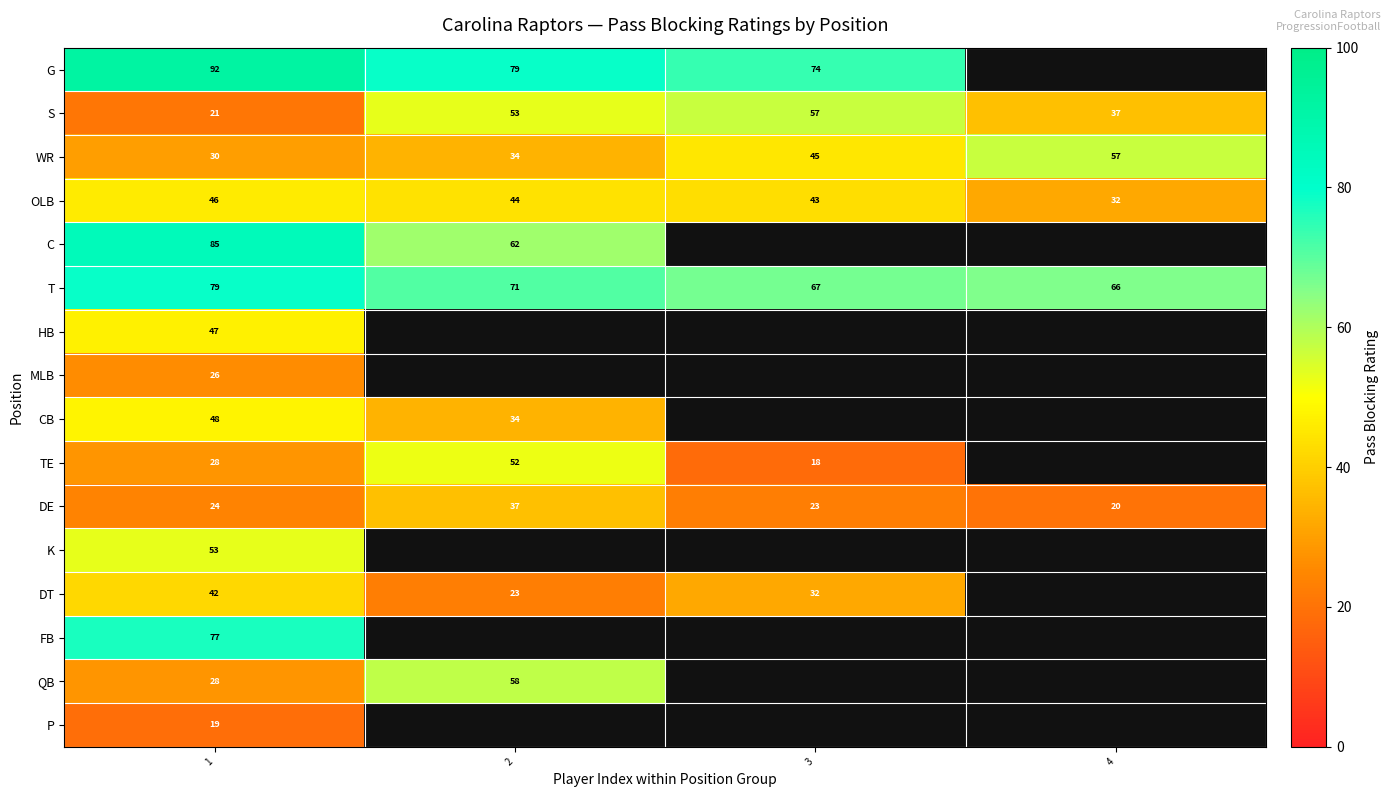

Is it true that G equals 52 at 3?

False